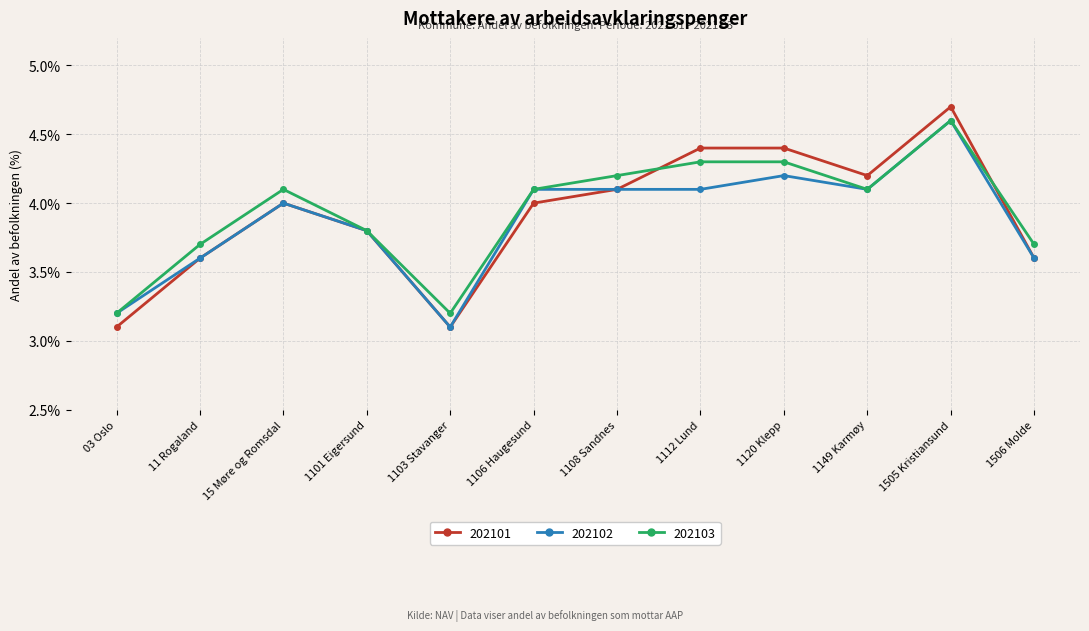

Read the 202101 value at 1103 Stavanger.

3.1